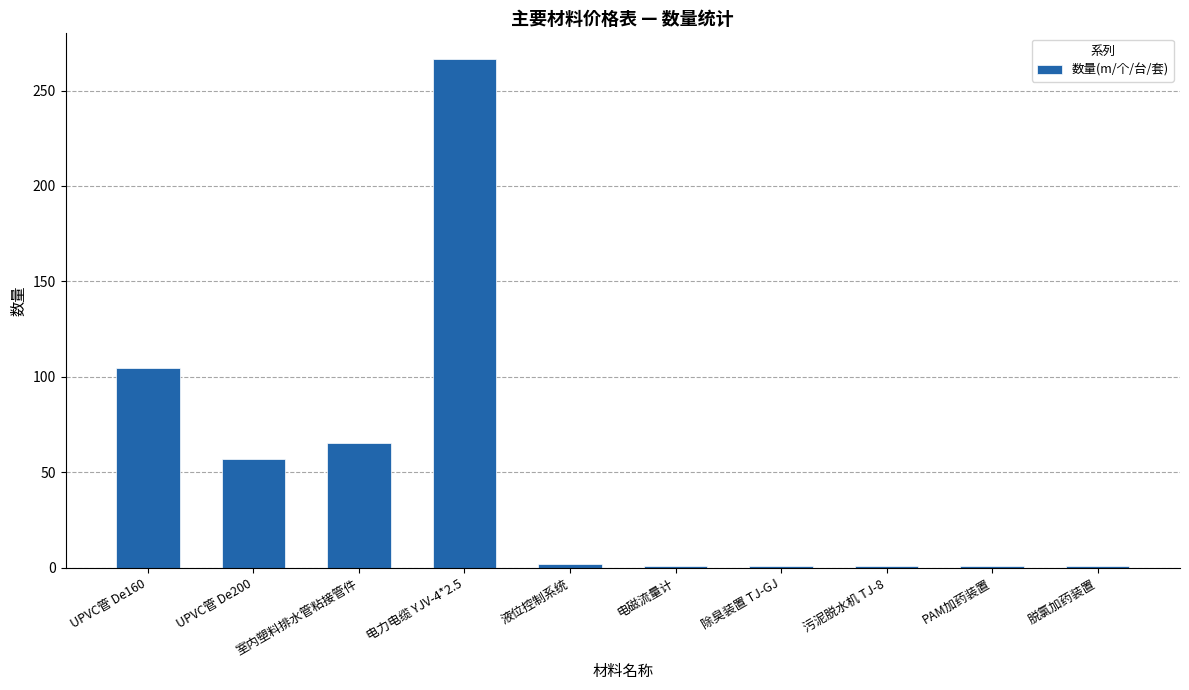

Where does the data first go above 2?

UPVC管 De160